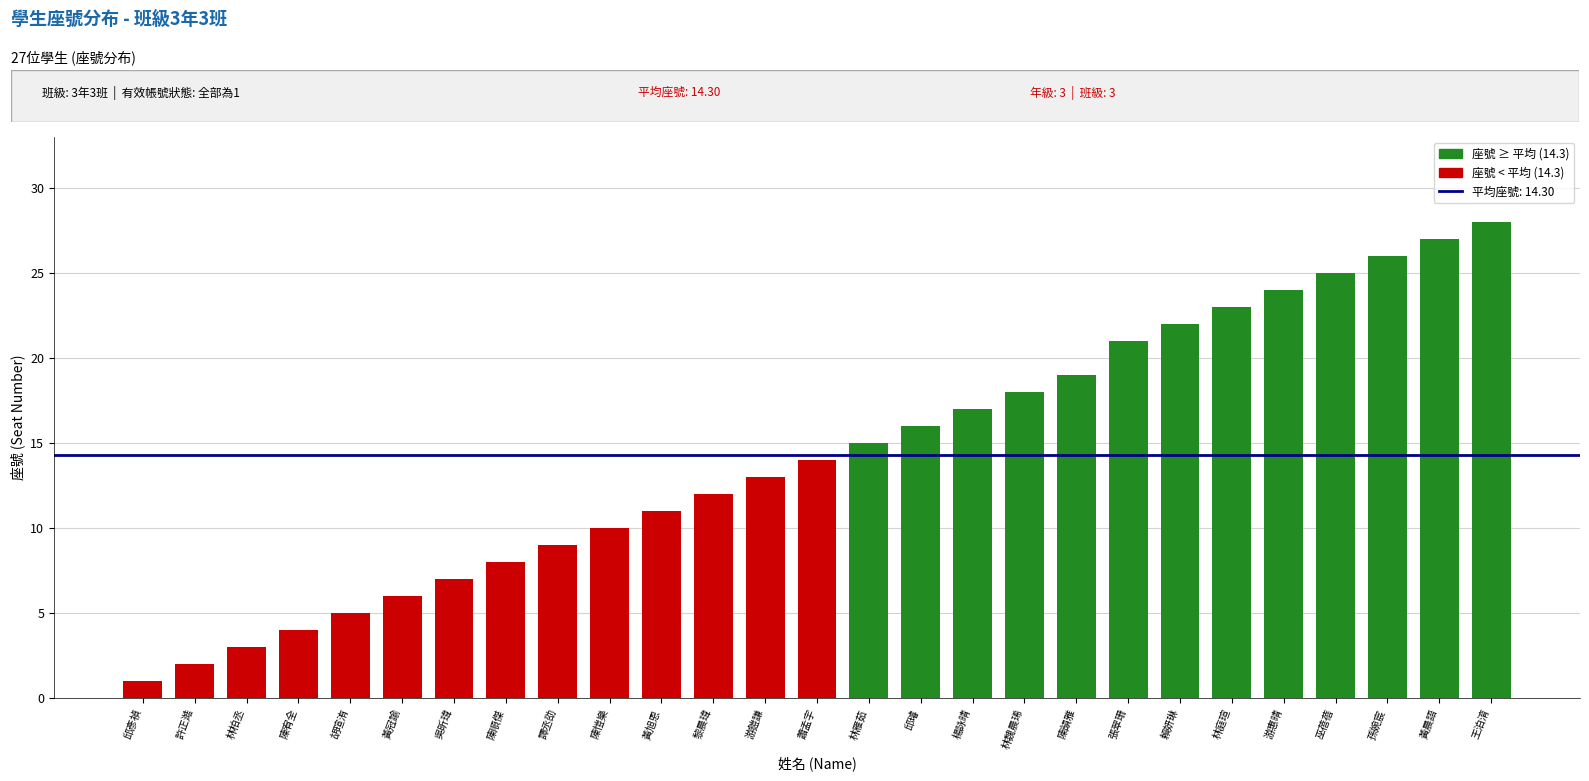

The value at 楊詠晴 is 17. True or false?

True